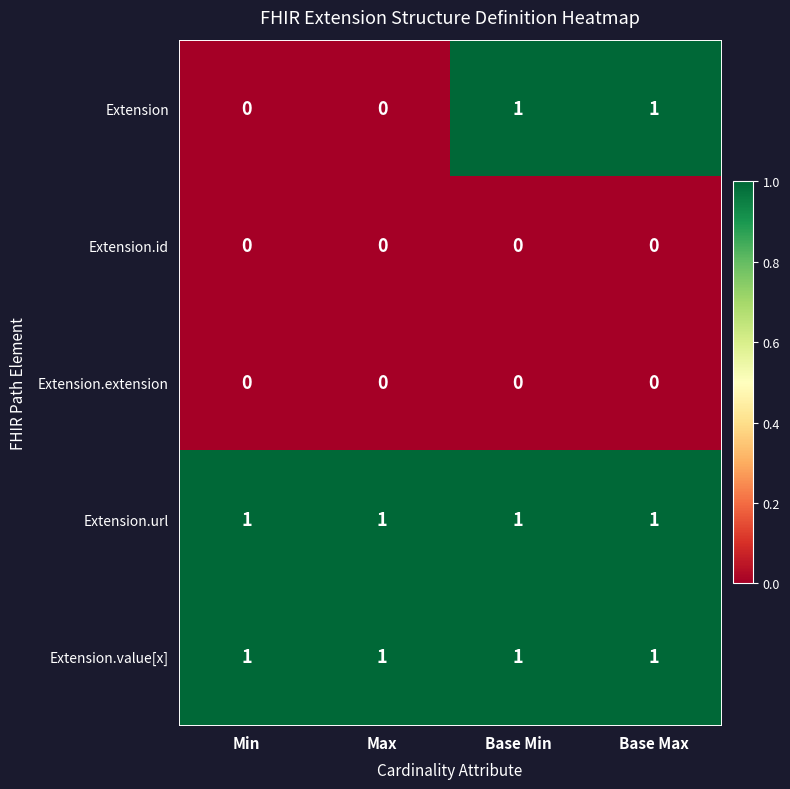

What is the spread (max minus min) of values at Base Max?

1